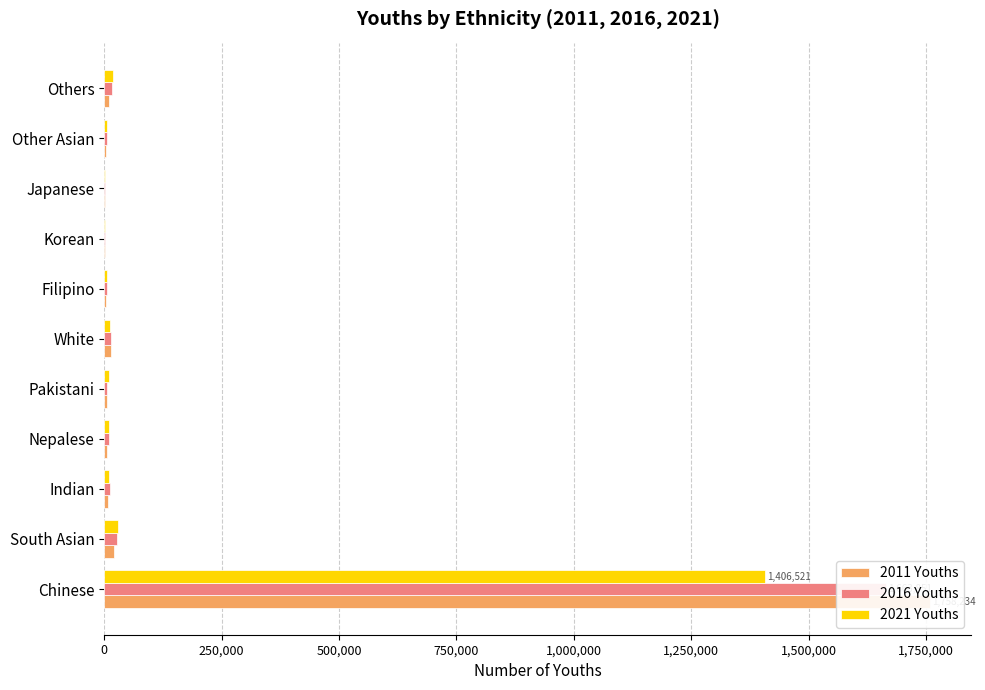

How many groups of bars are there?

11